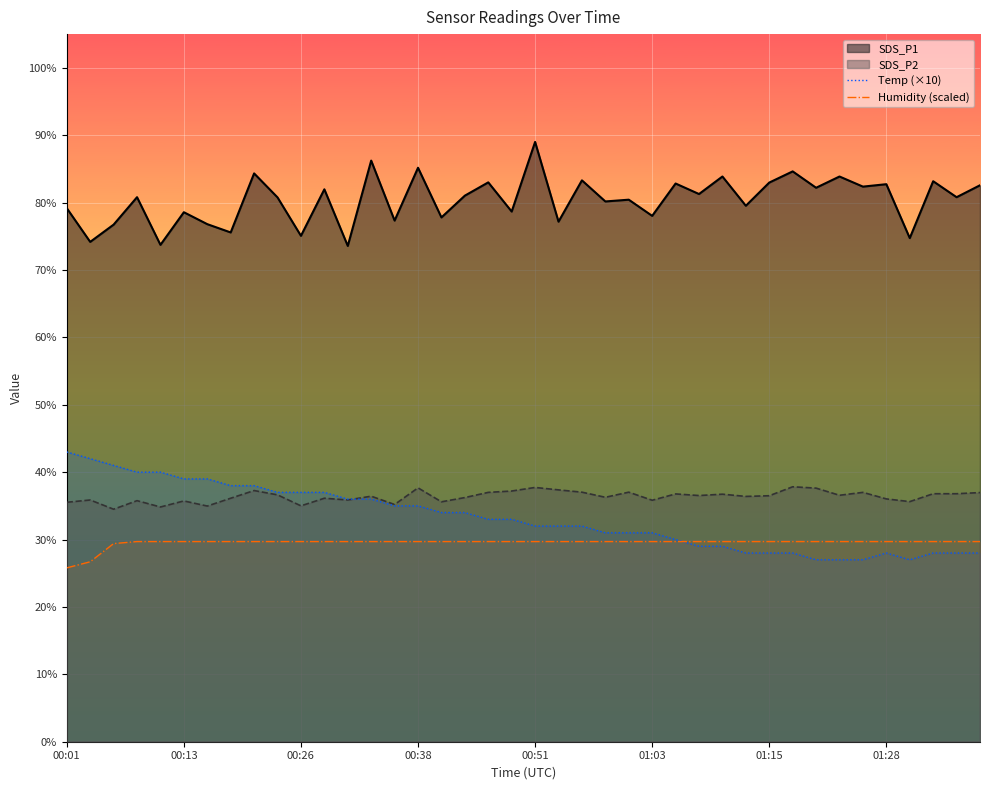

What is the difference between the second highest and minimum values in the Temp (×10) series?

15.0